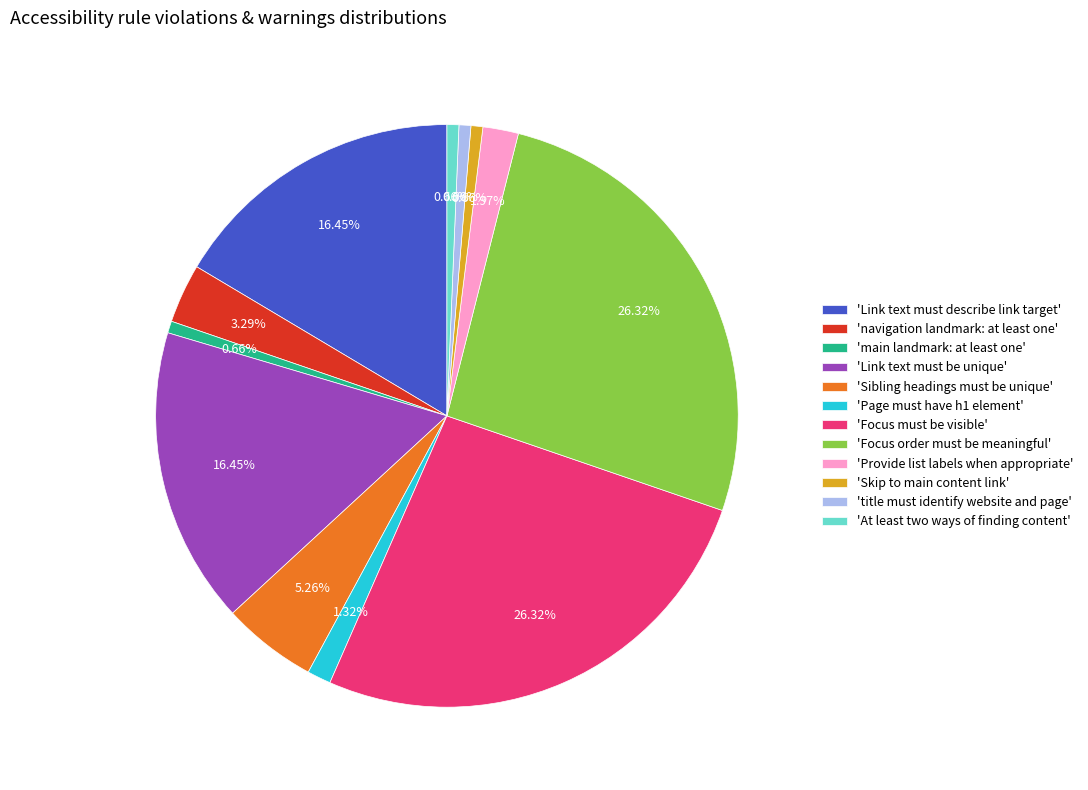

Does 'title must identify website and page' account for over 50% of the chart?

No